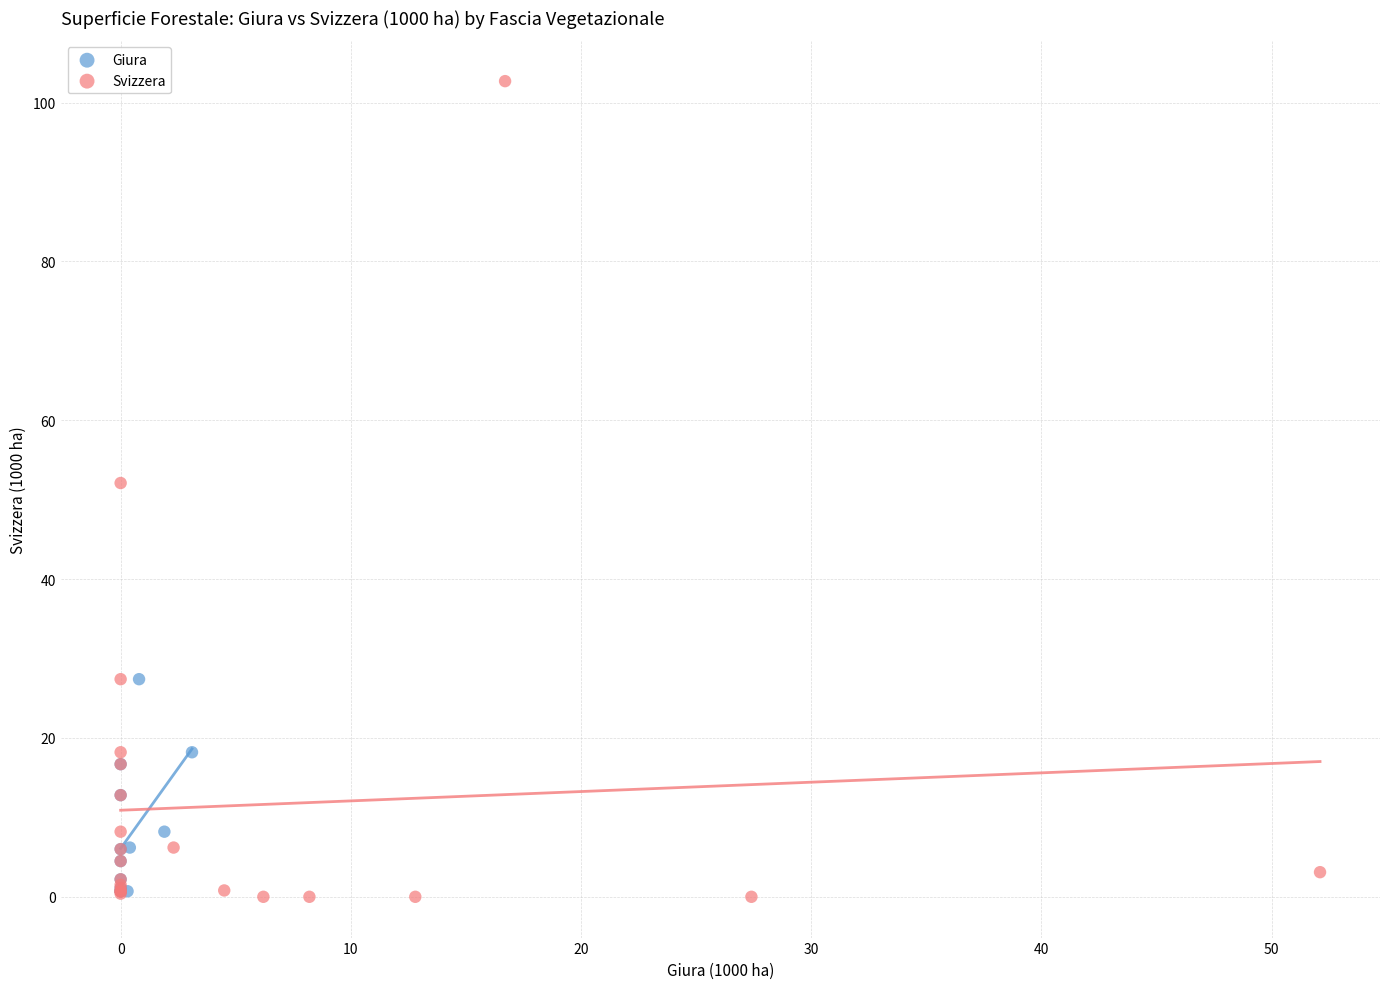

Which series has the largest Y range (max minus min)?

Svizzera